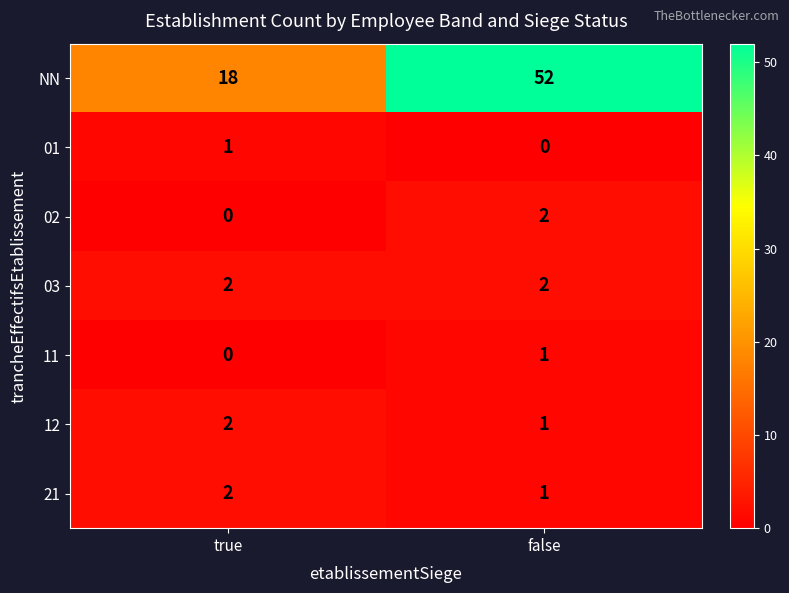

Which series has the widest spread of values?

NN